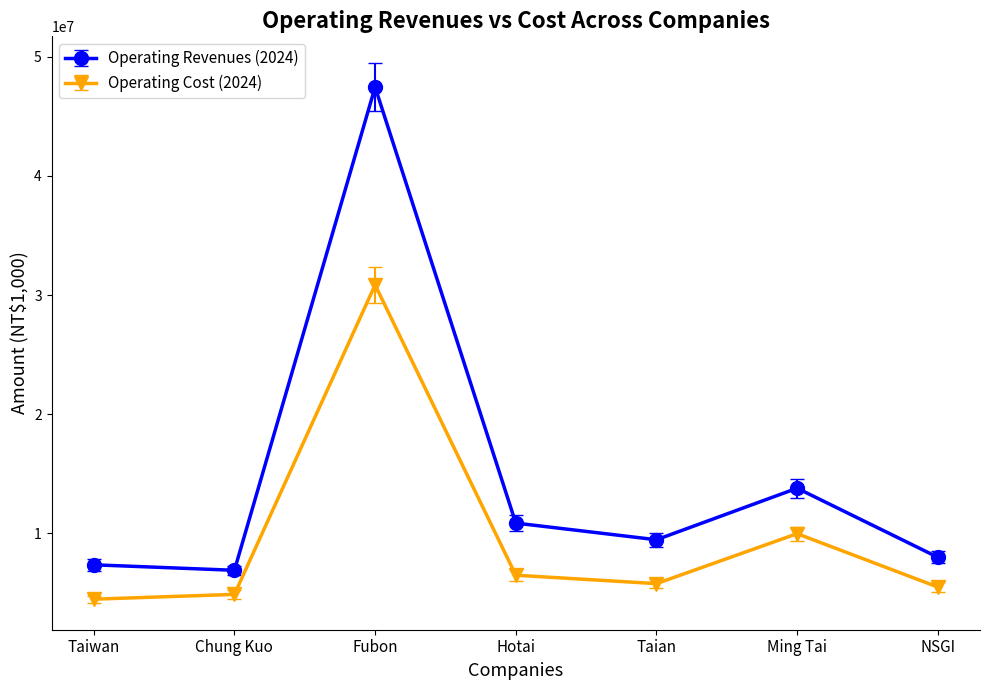

What is the difference between the maximum and second lowest values in the Operating Cost (2024) series?

25998465